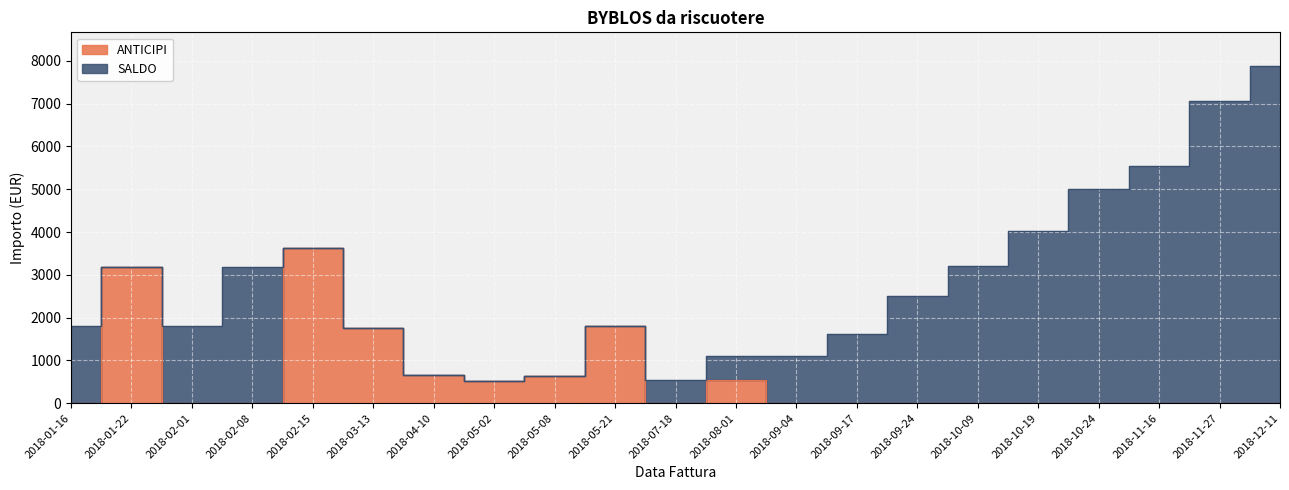

Which category has the highest value across all series?

2018-02-15